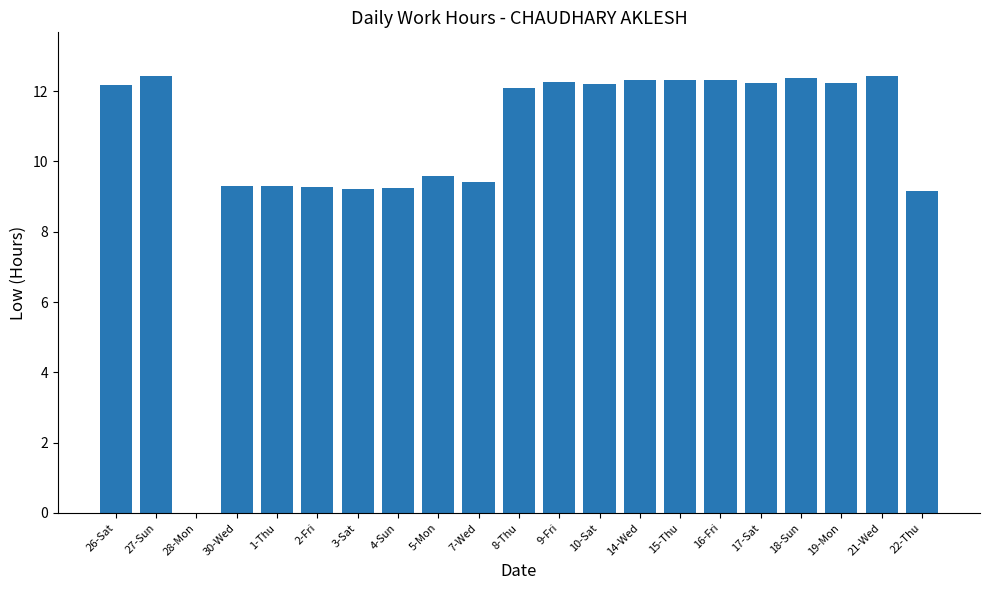

What value does the data have at 2-Fri?

9.3